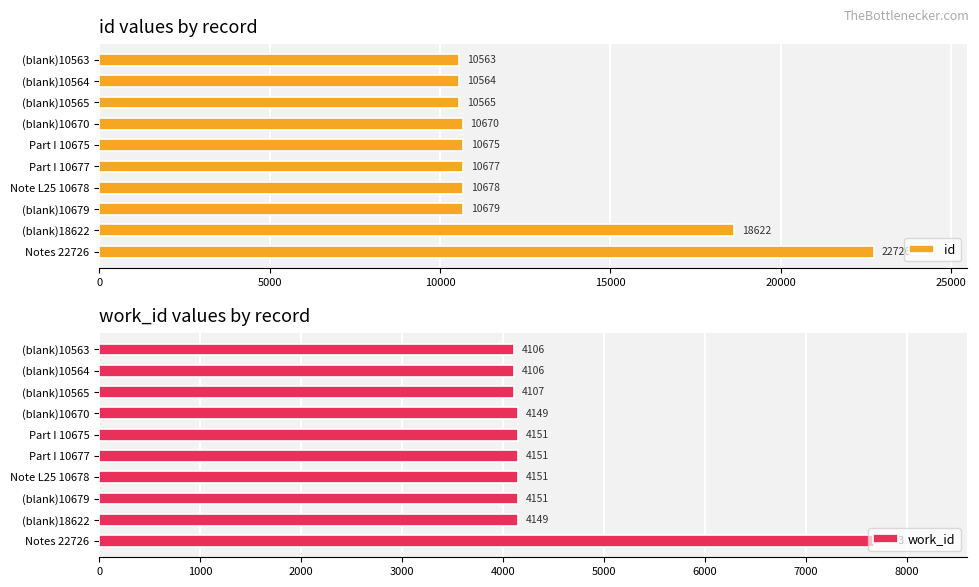

The work_id series shows 4107 at (blank)10565. True or false?

True